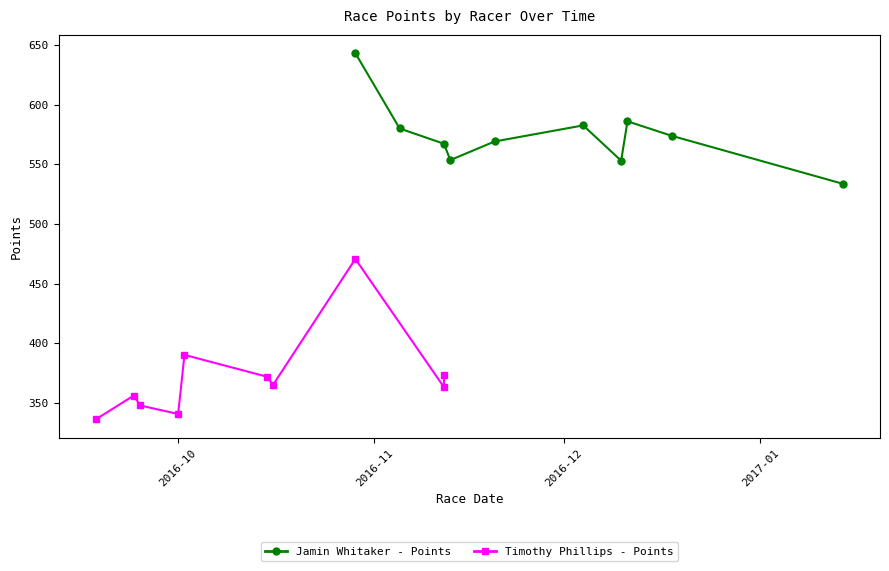

What is the value of the Jamin Whitaker - Points point at the 5th from the left?

569.1